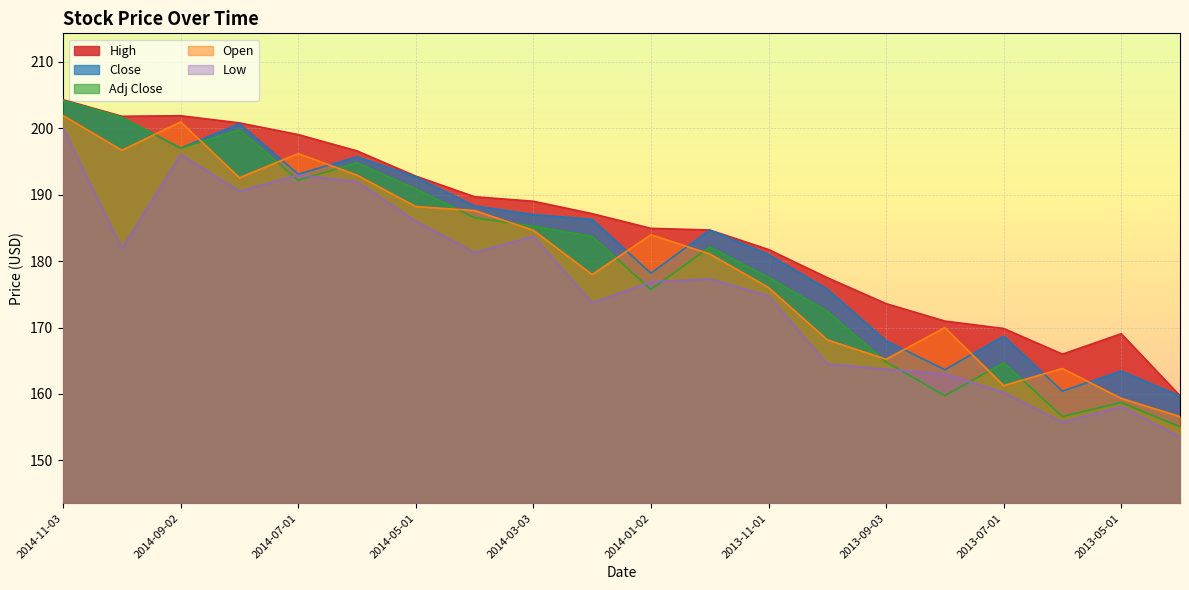

Which series ends up on top after the final intersection of Close and Open?

Close